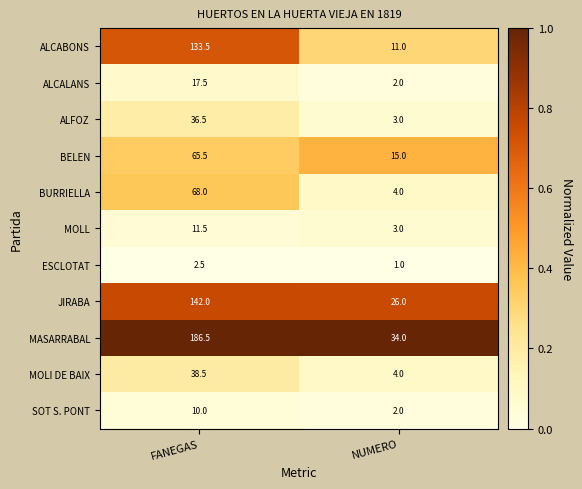

The ALCABONS series shows 133.5 at FANEGAS. True or false?

True